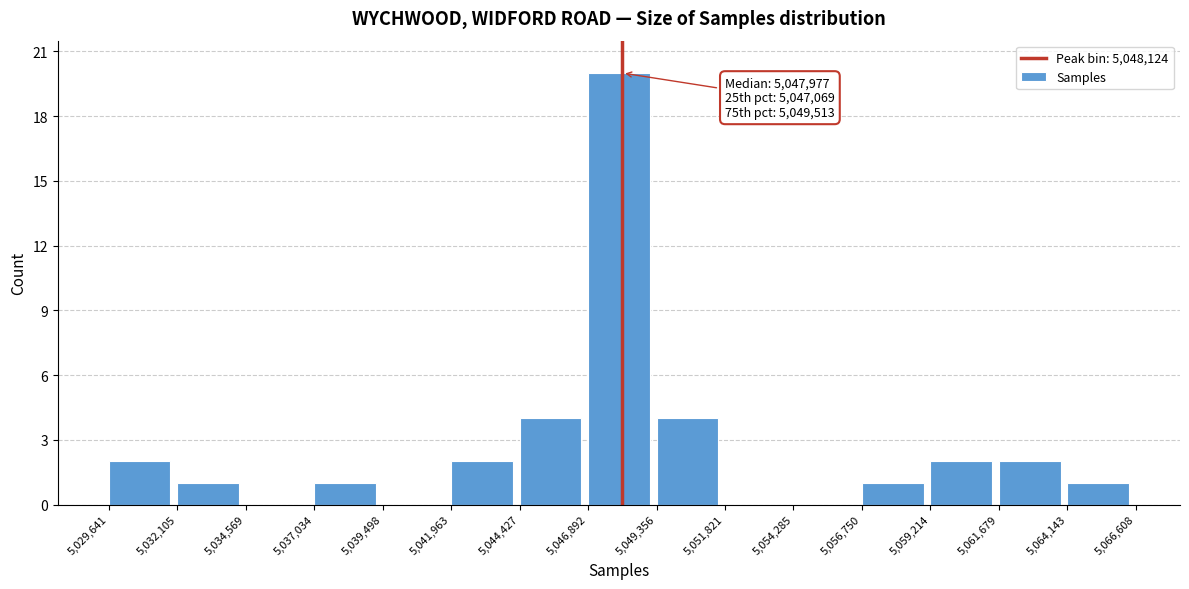

Over which range of the x-axis is the bar tallest?

5,046,892 to 5,049,356